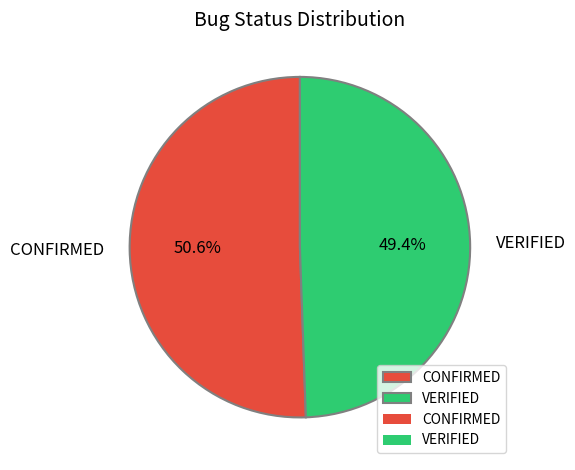

Which has a higher value, CONFIRMED or VERIFIED?

CONFIRMED